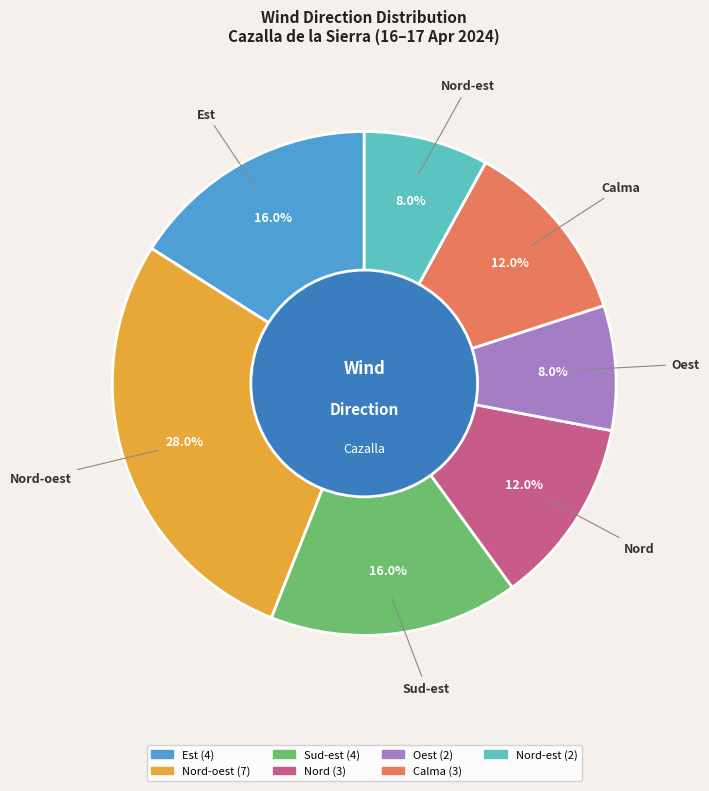

Is there any slice that represents more than half of the pie?

No